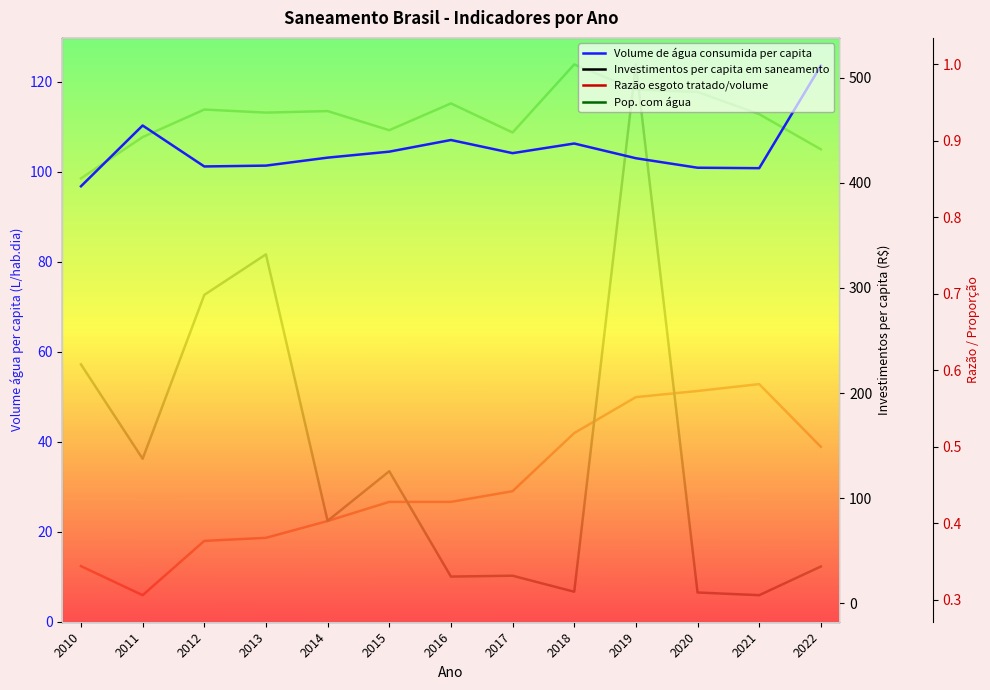

What is the sum of the Investimentos per capita em saneamento values at 2022 and 2015?

160.5